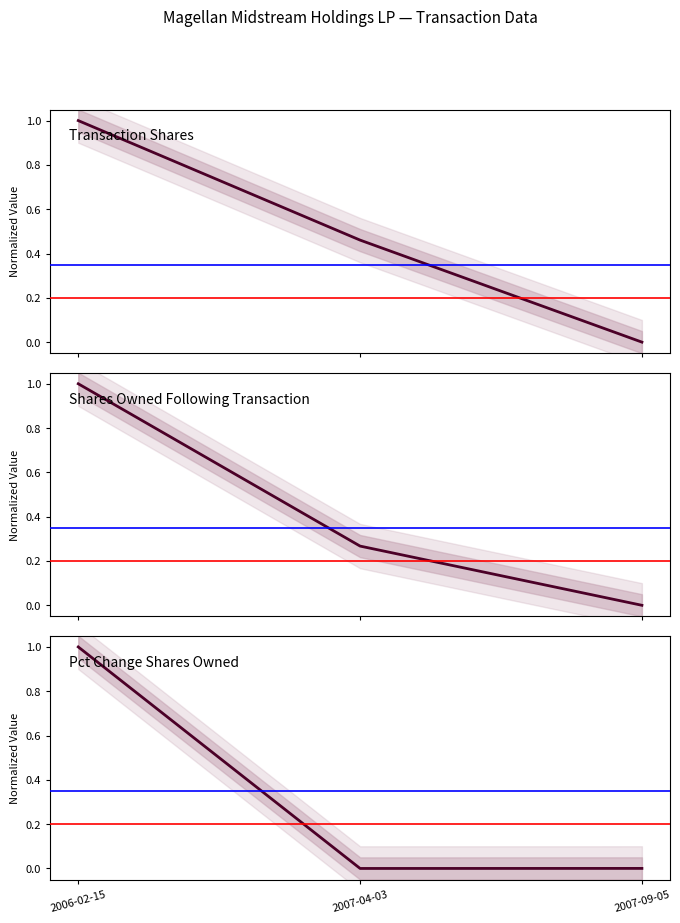

Between 2006-02-15 and 2007-09-05, which series saw the biggest shift?

Transaction Shares